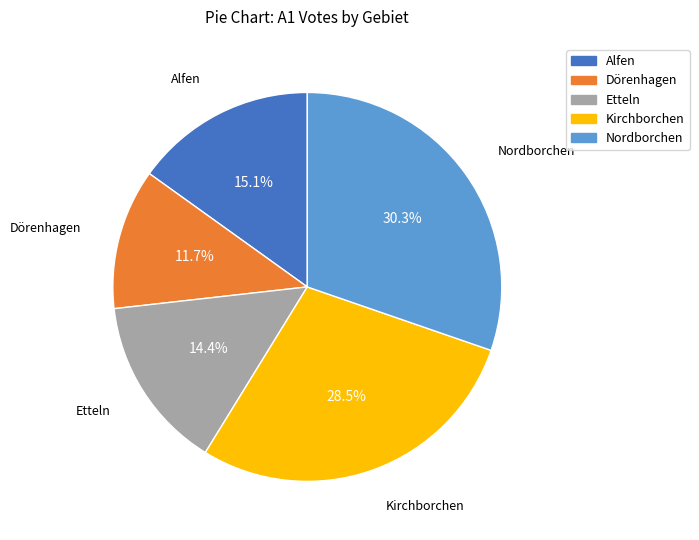

To the nearest percent, what is the average slice percentage?

20%